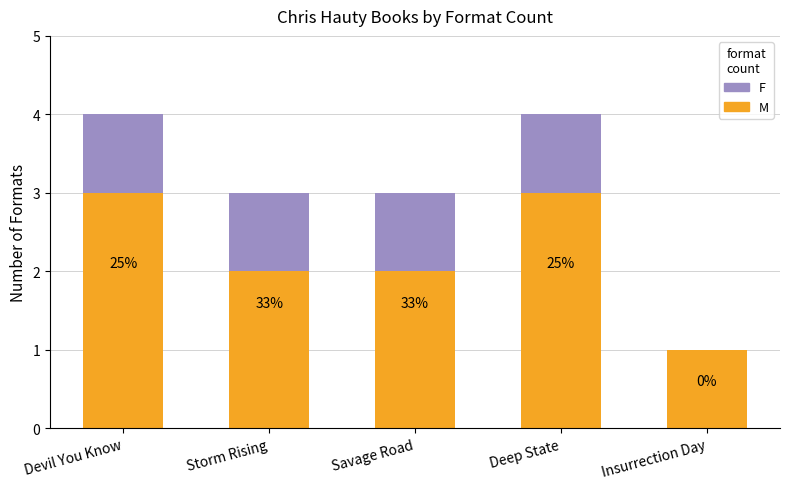

Are the bars horizontal?

No